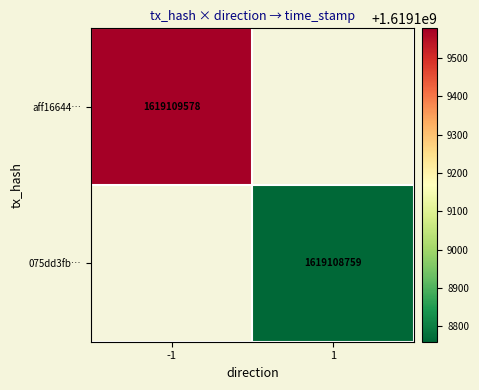

The 075dd3fb… series shows 1619108759 at 1. True or false?

True